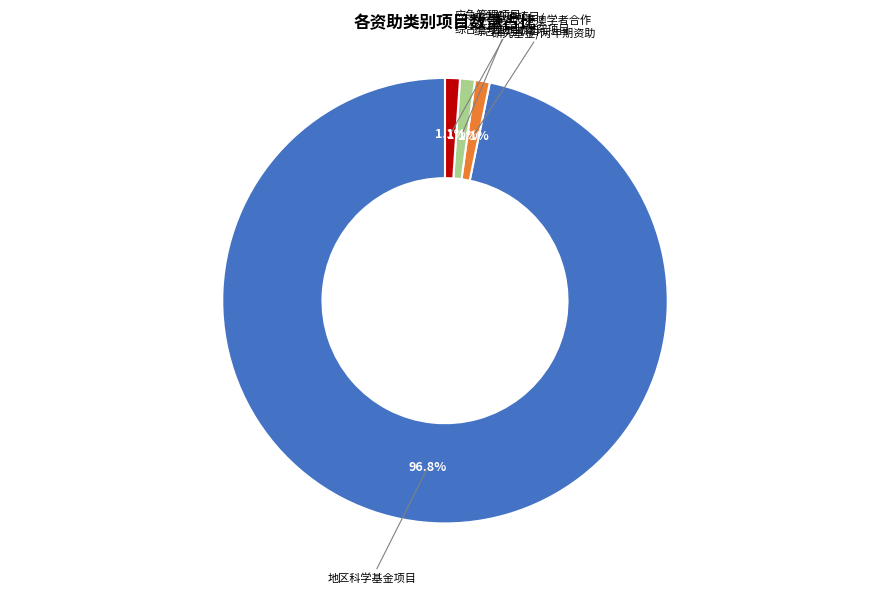

Is there any slice that represents more than half of the pie?

Yes